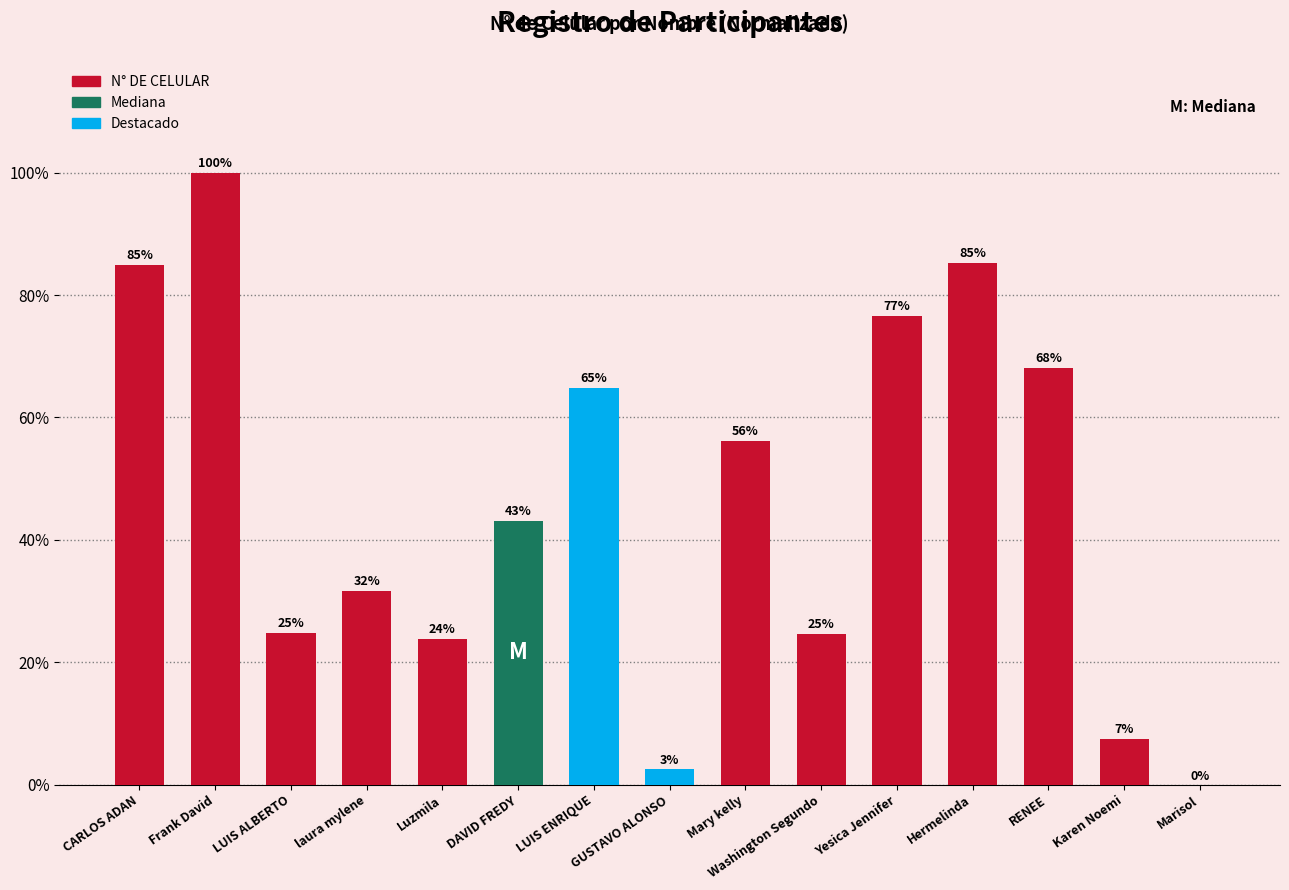

Which label corresponds to the largest value in the chart?

Frank David